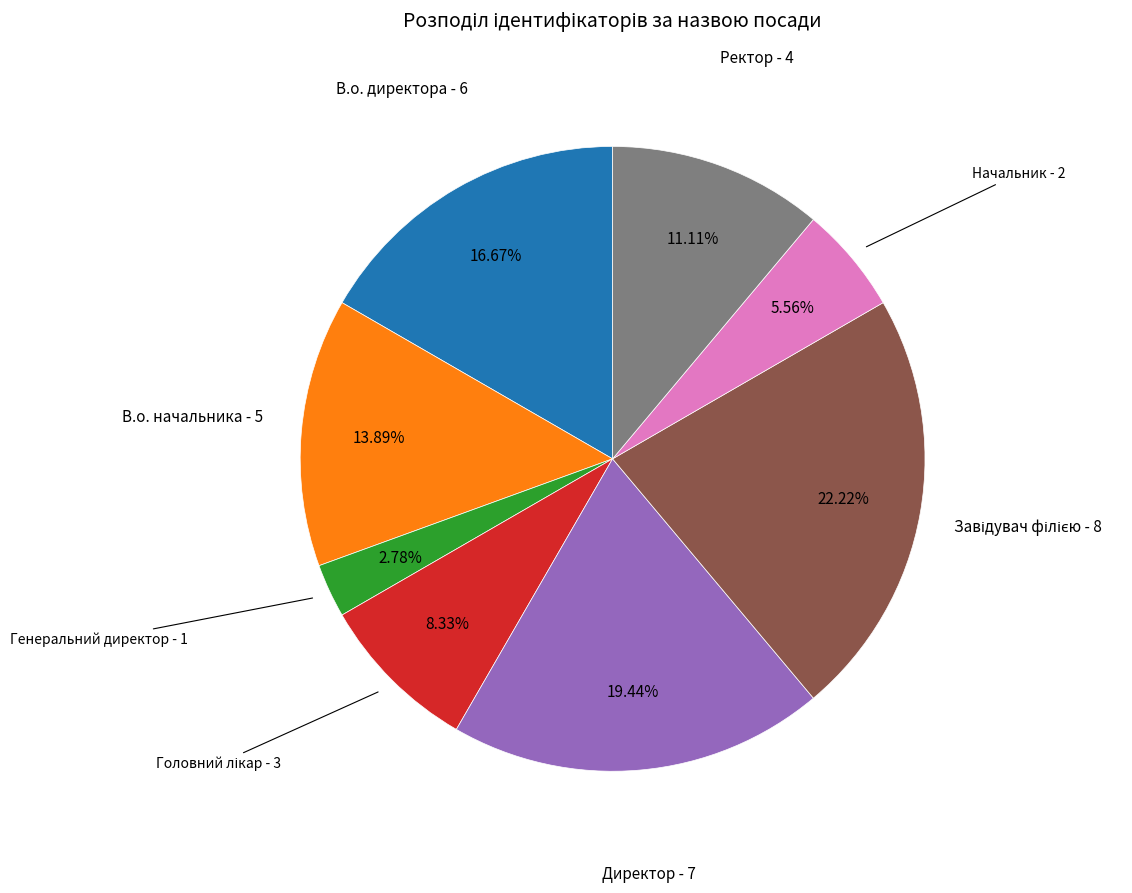

Count the number of slices in the pie.

8